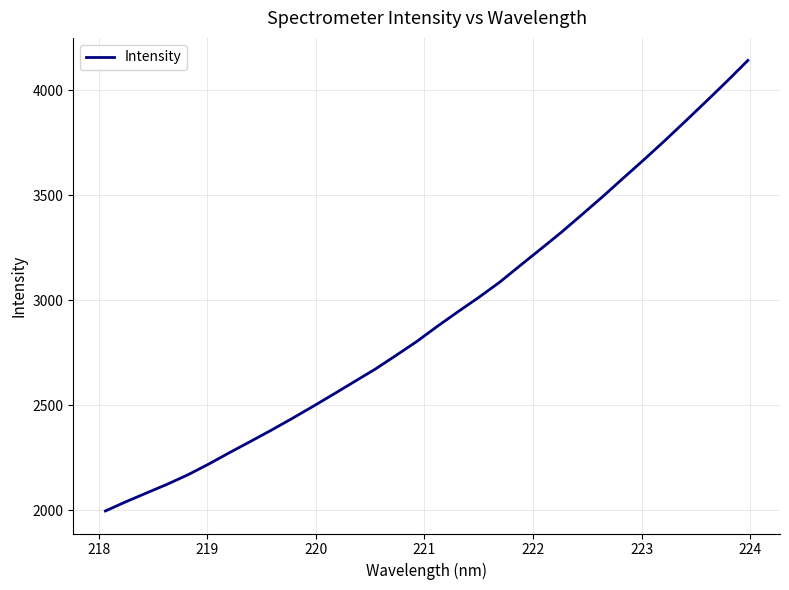

What is the greatest value displayed?

4141.6